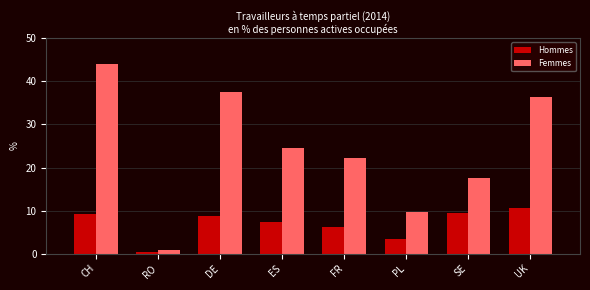

Reading left to right, what are all the values shown in this chart?

Hommes: 9.2	0.4	8.7	7.4	6.3	3.4	9.4	10.5
Femmes: 44.0	0.8	37.6	24.5	22.3	9.6	17.5	36.4